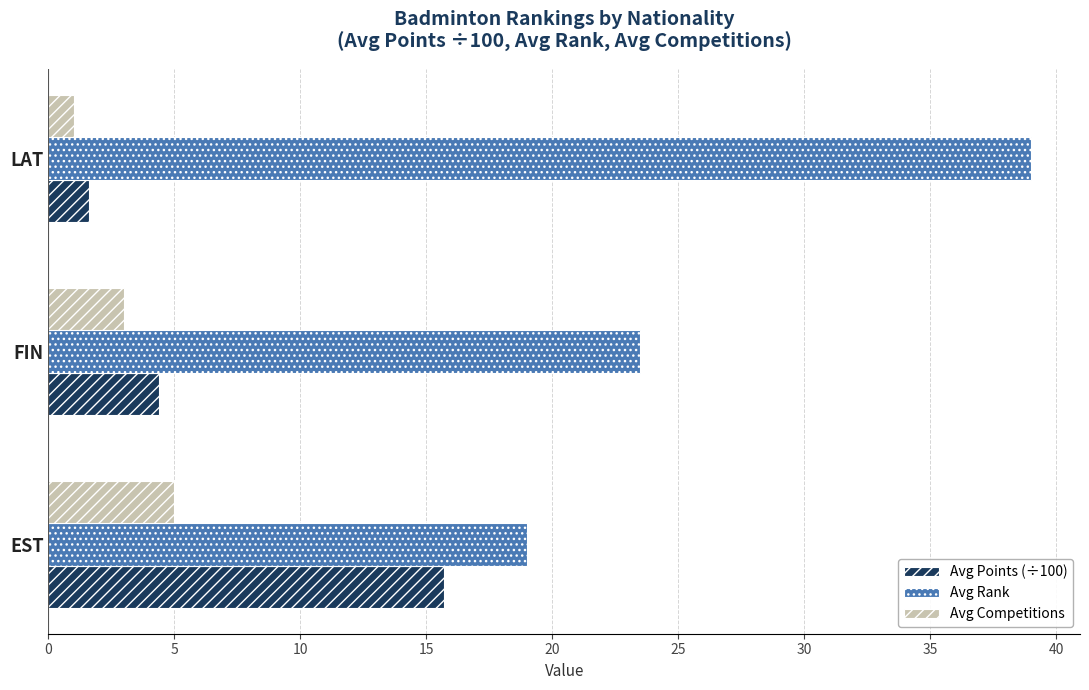

How many distinct data groups are displayed?

3